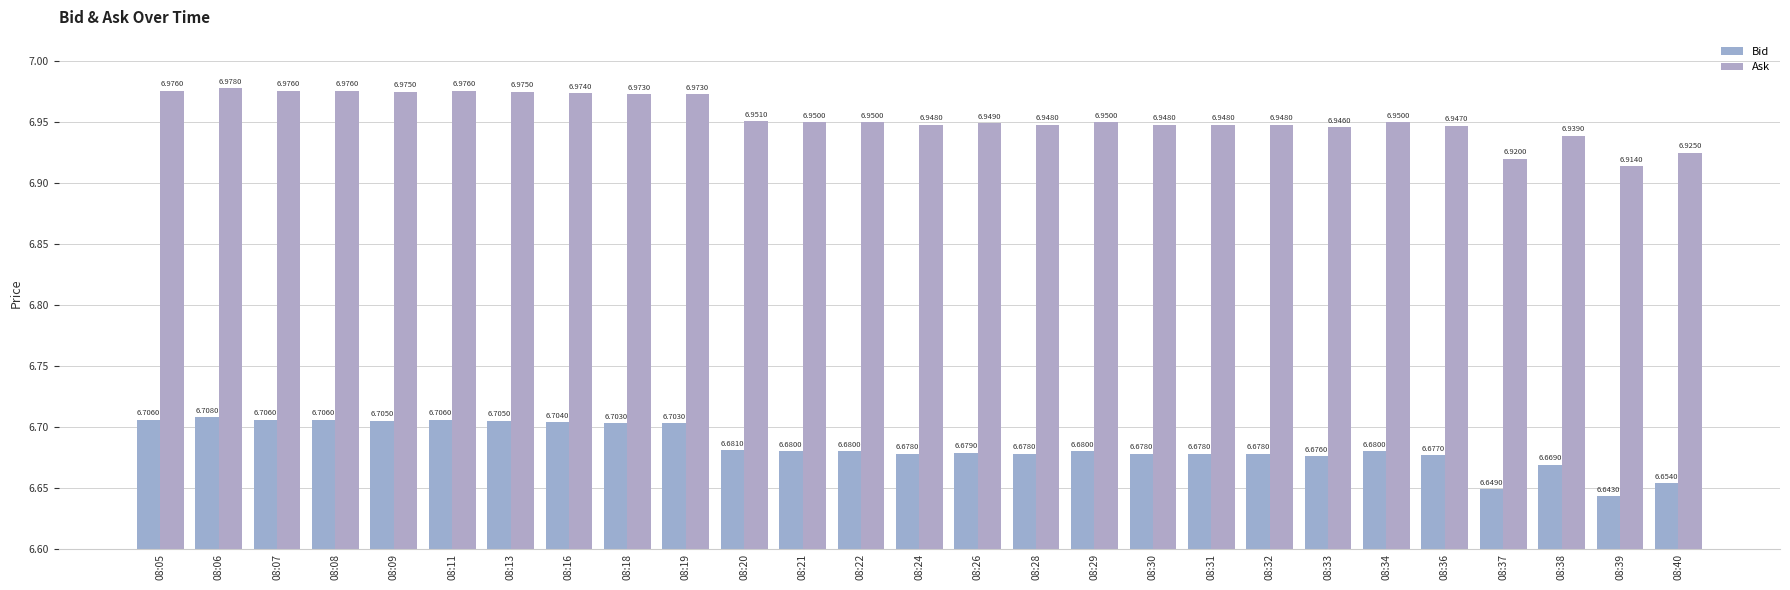

What is the difference between the highest and lowest values at 08:26?

0.3